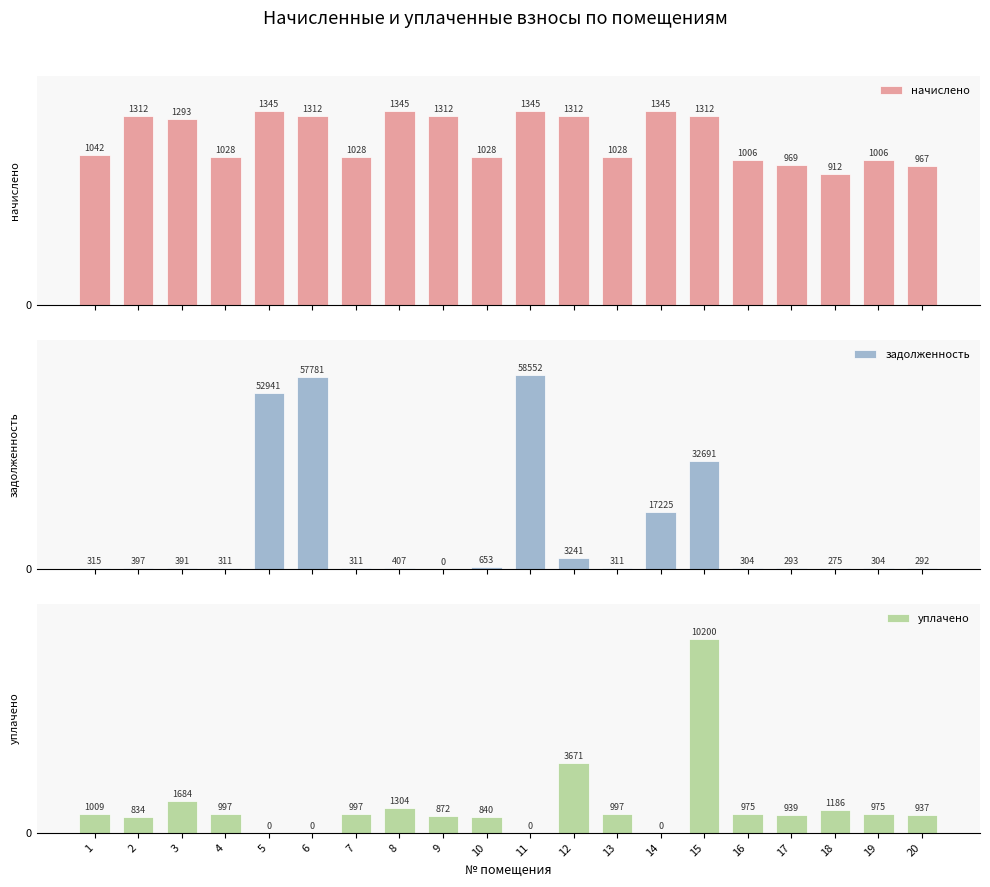

What is the value of the начислено bar at the 17th from the left?

968.9